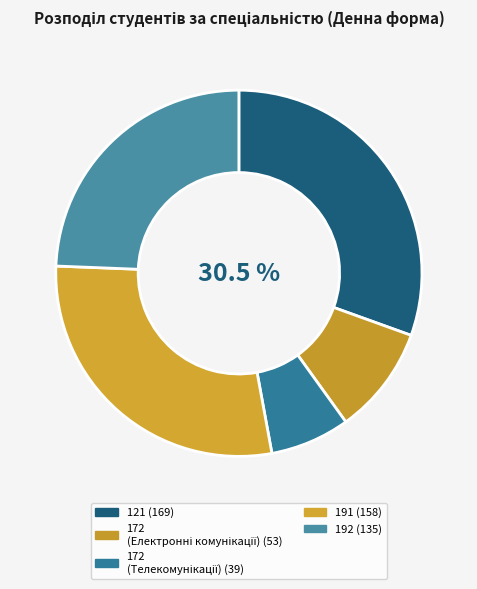

Is it true that 191 is 29% of the pie?

True